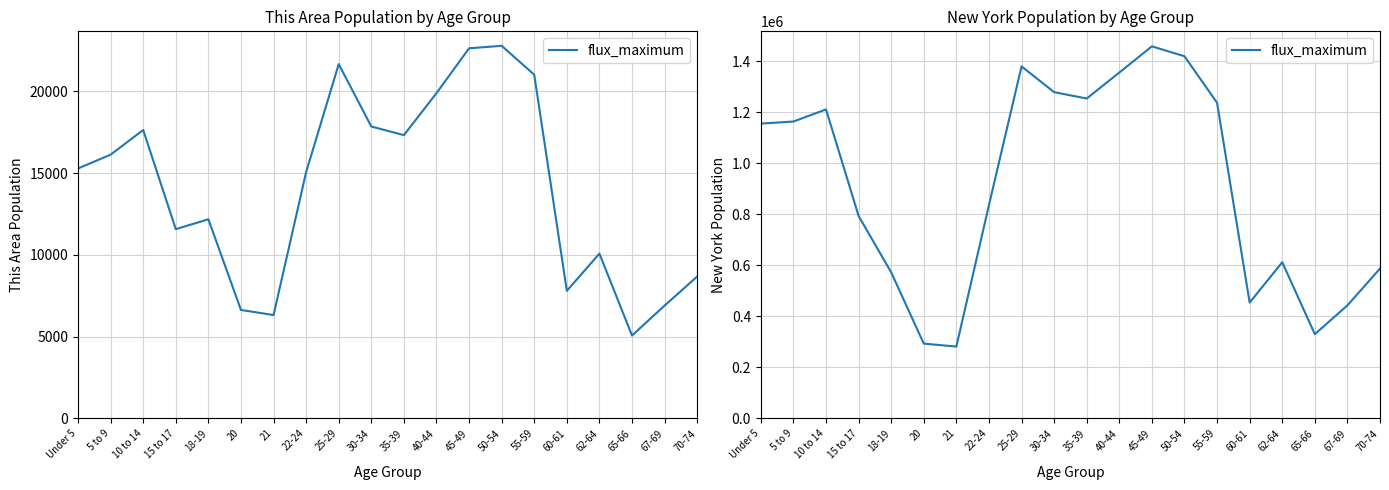

How many values are below 1155822?

10